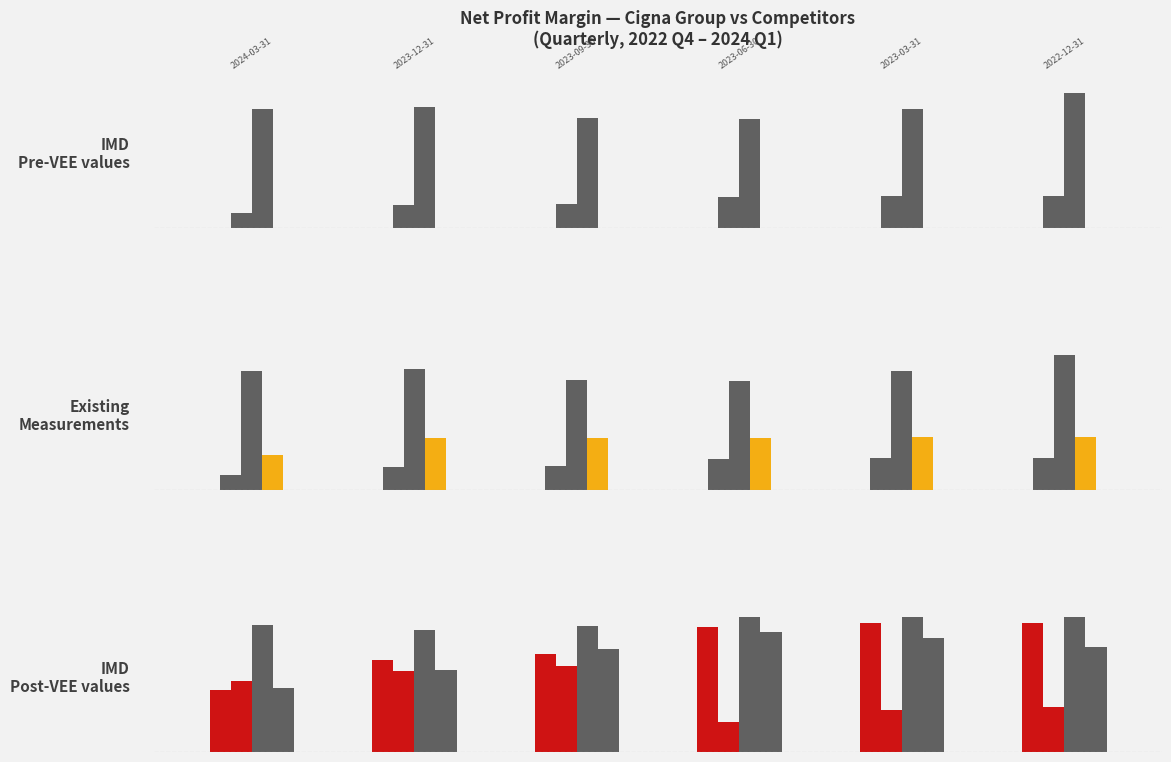

Reading left to right, list all the values displayed in this chart.

Cigna Group: 0.0	0.0	0.0	0.0	0.0	0.0
Abbott Laboratories: 0.1	0.1	0.1	0.1	0.1	0.2
UnitedHealth Group Inc.: 0.0	0.1	0.1	0.1	0.1	0.1
CVS Health Corp.: 0.0	0.0	0.0	0.0	0.0	0.0
Elevance Health Inc.: 0.0	0.0	0.0	0.0	0.0	0.0
Humana Inc.: 0.0	0.0	0.0	0.0	0.0	0.0